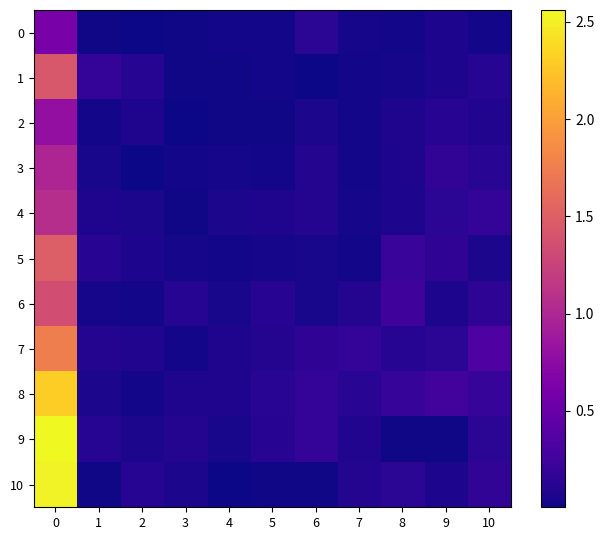

Count the number of categories in the chart.

11